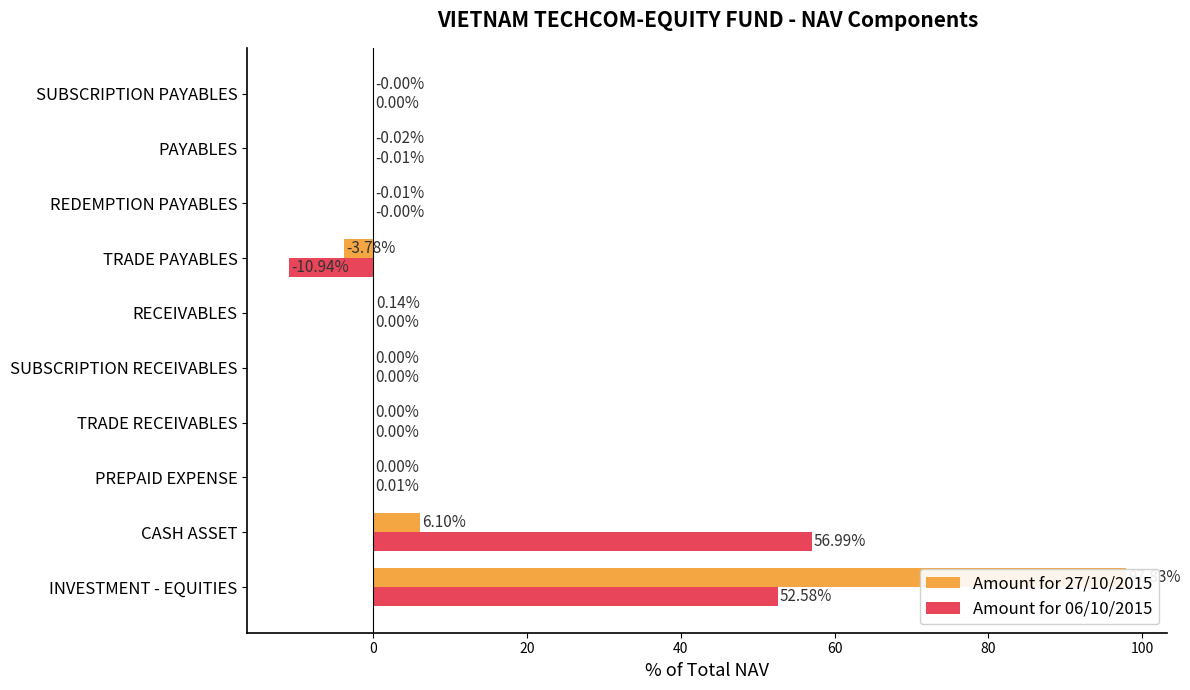

Are the bars grouped side by side (vs. stacked)?

Yes